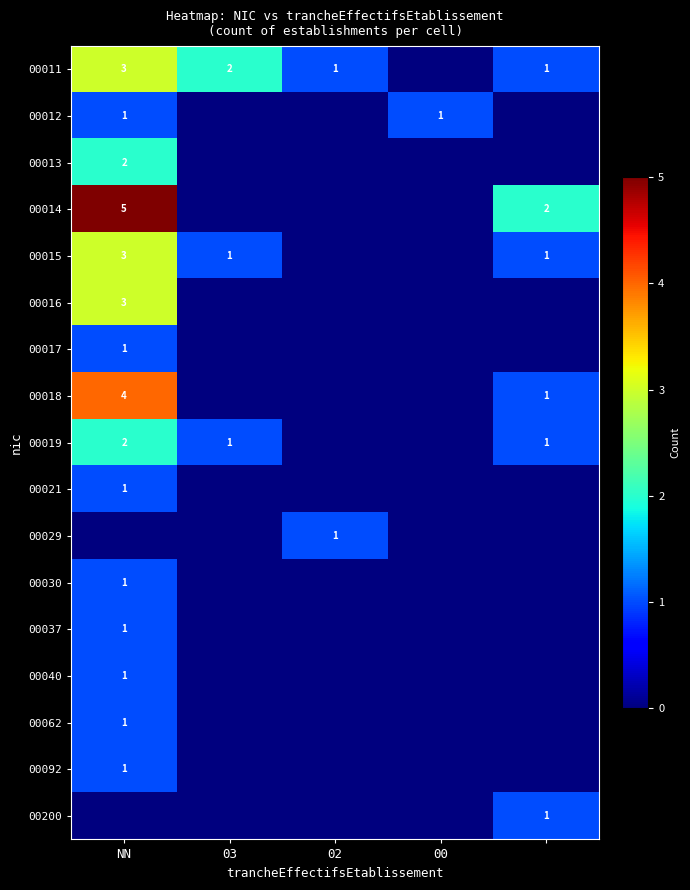

Which category has the lowest value across all series?

00